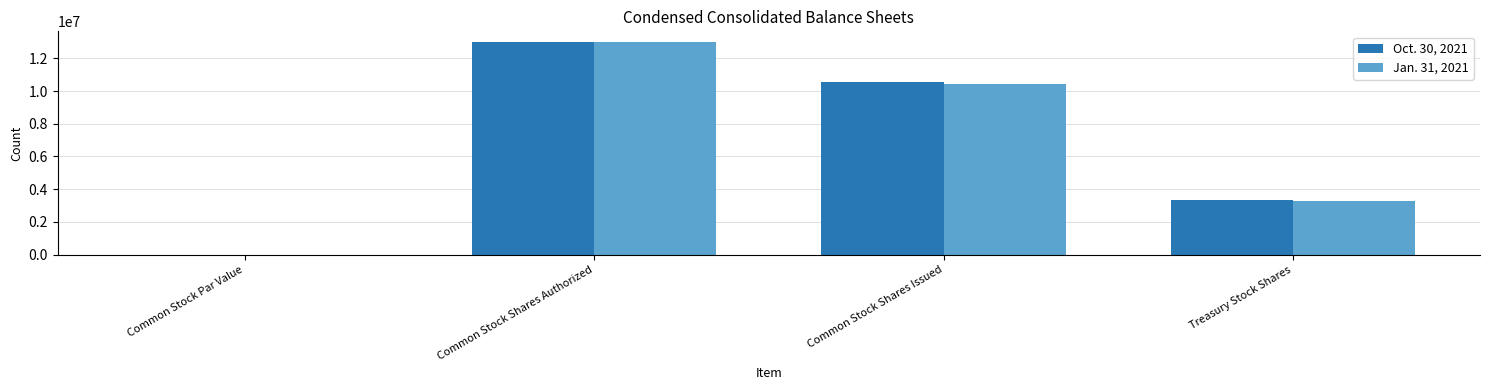

At which category is the sum across all series the highest?

Common Stock Shares Authorized